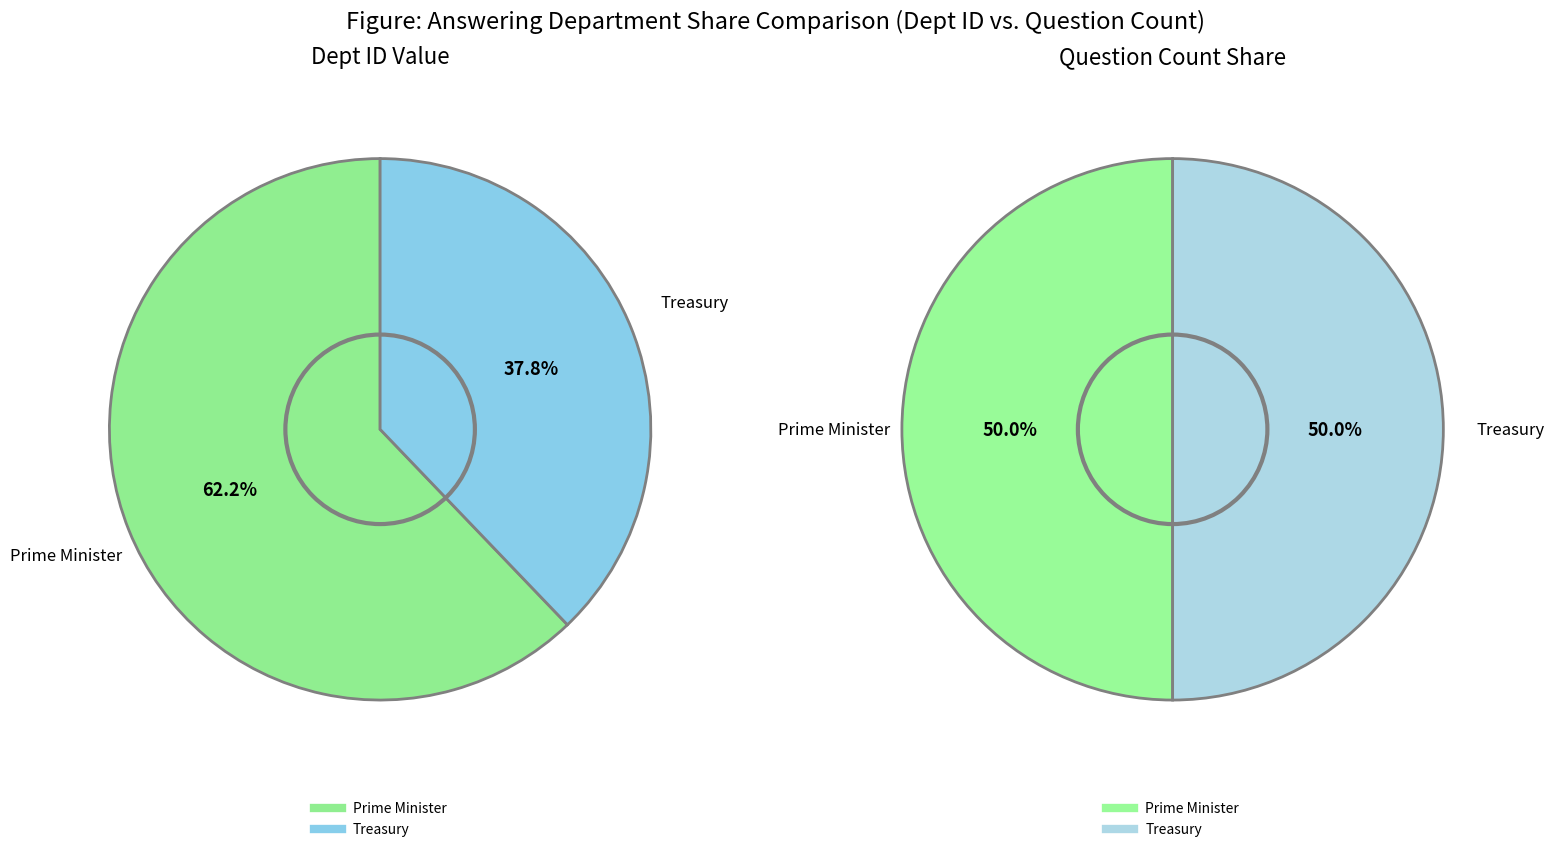

What percentage is the Treasury slice, to the nearest percent?

38%